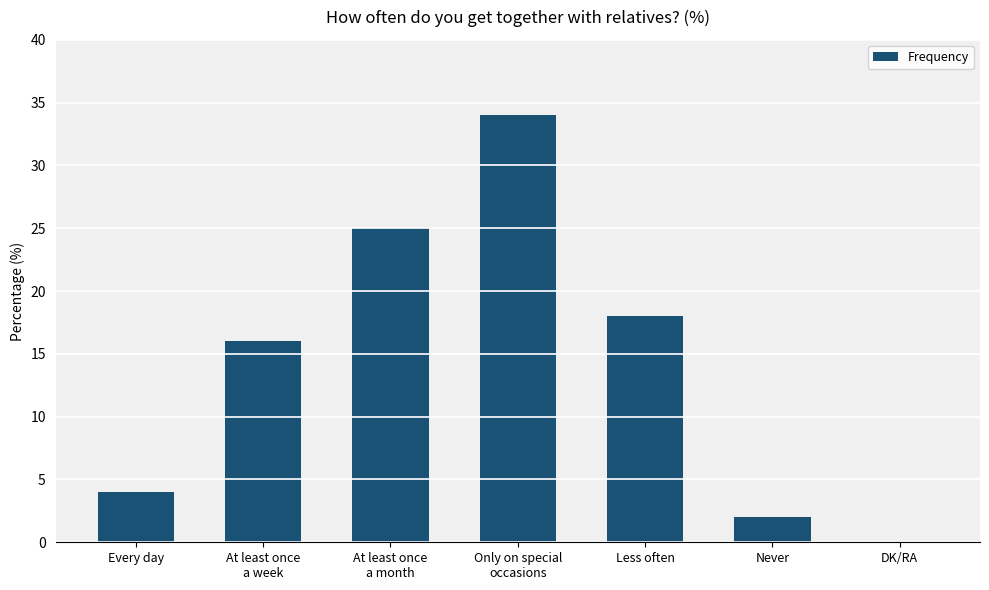

What is the greatest value displayed?

34